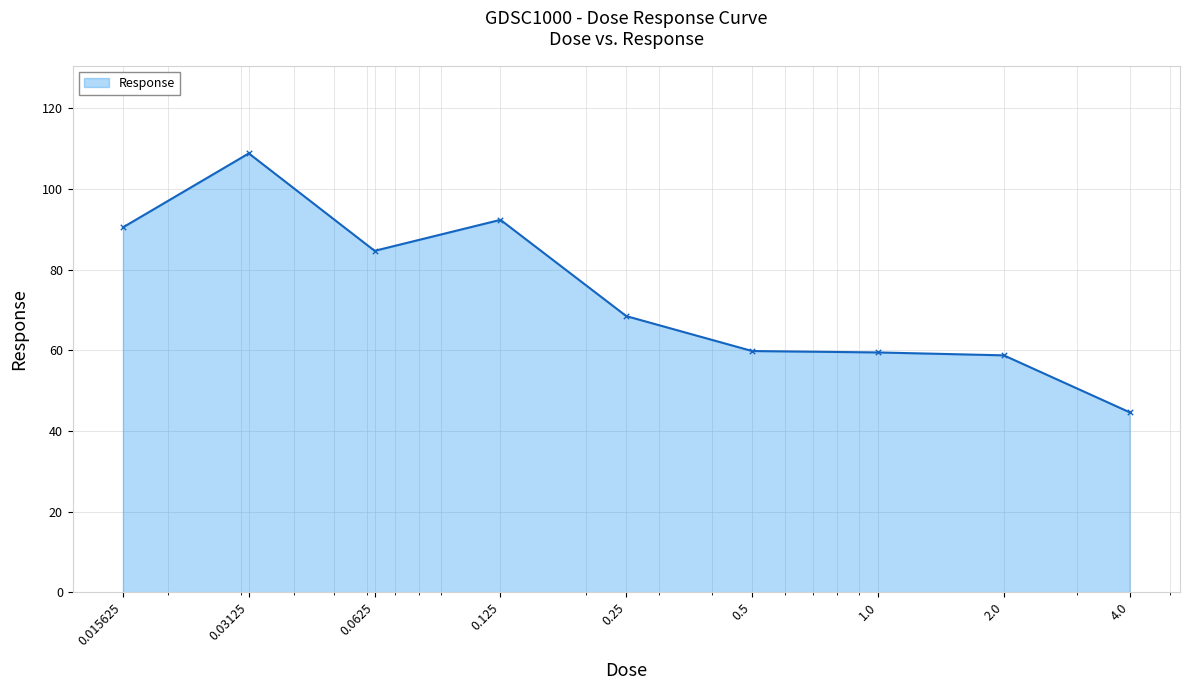

What is the smallest value displayed?

44.6